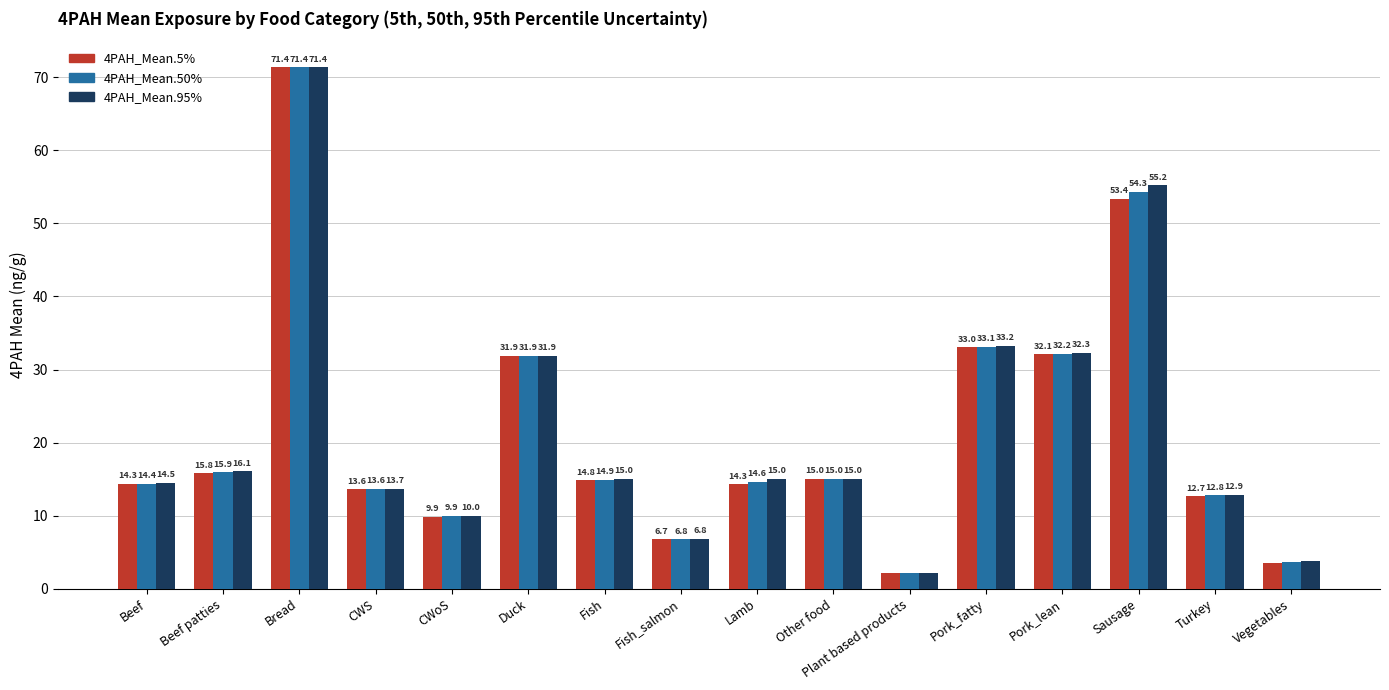

At which label does 4PAH_Mean.50% reach its minimum?

Plant based products